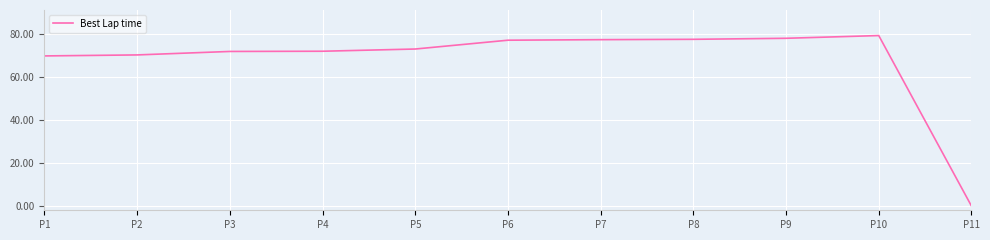

Read the value at P2.

70.1